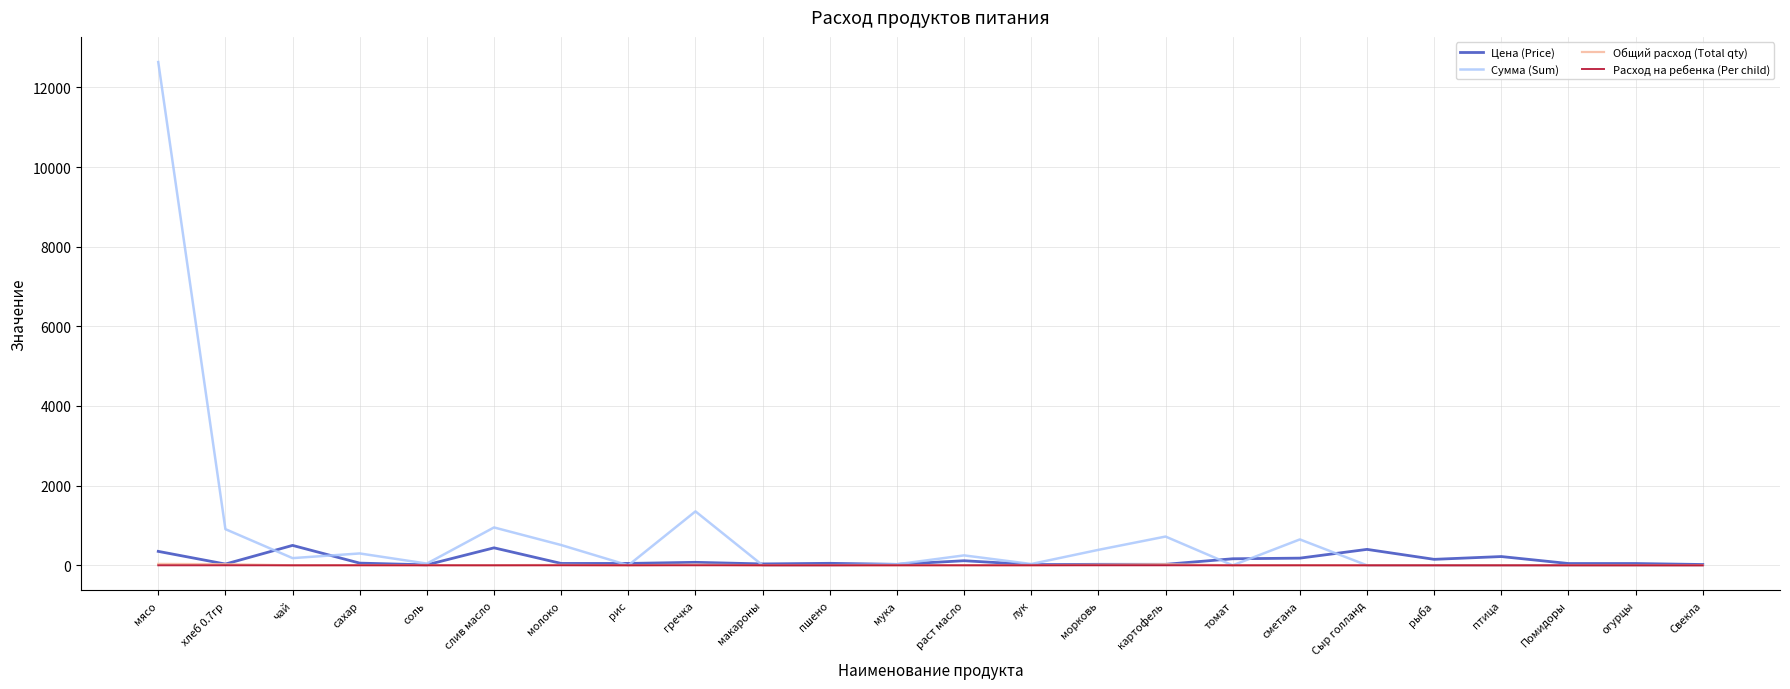

Which label corresponds to the largest value in the chart?

мясо